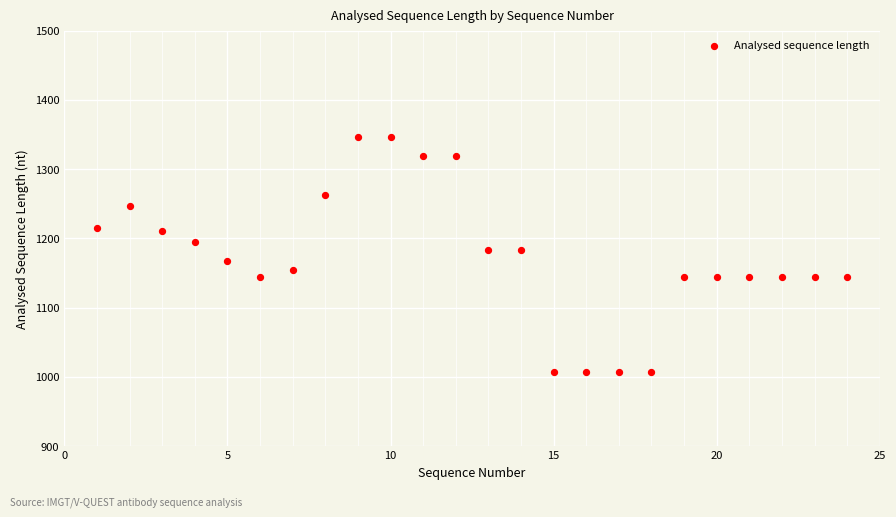

What is the range of X values (max minus min)?

23